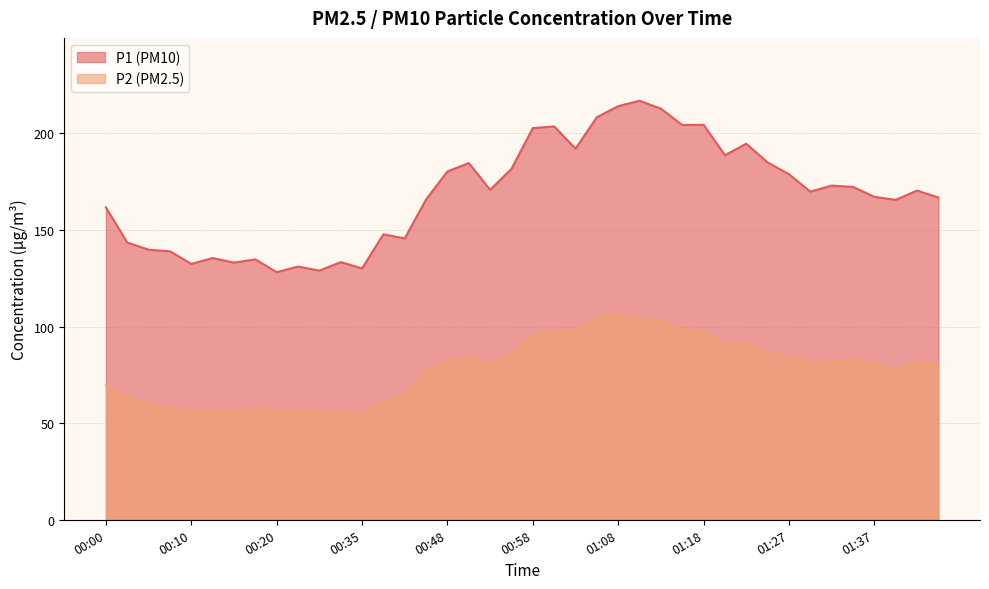

How many categories are shown in the chart?

40